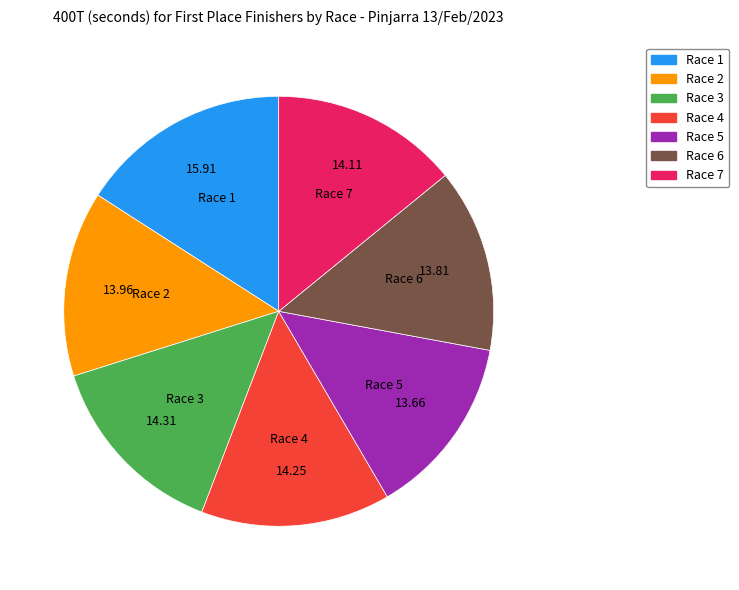

What is the ratio of the value at Race 5 to the value at Race 6?

1.0